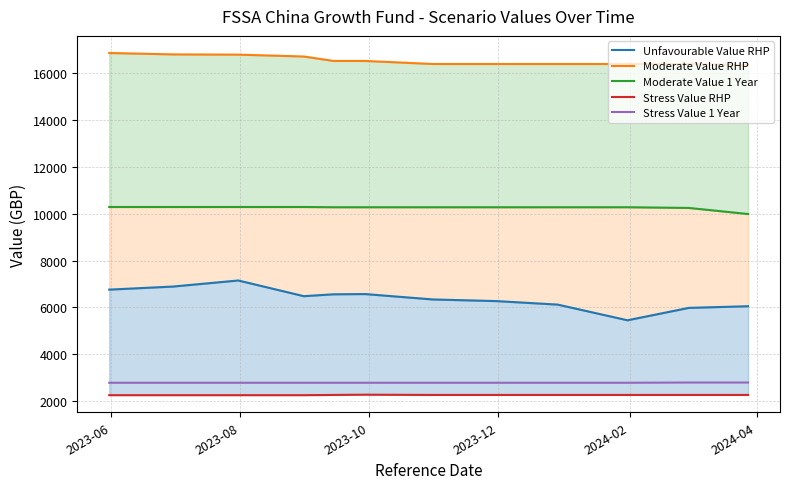

What is the minimum value for Stress Value 1 Year?

2780